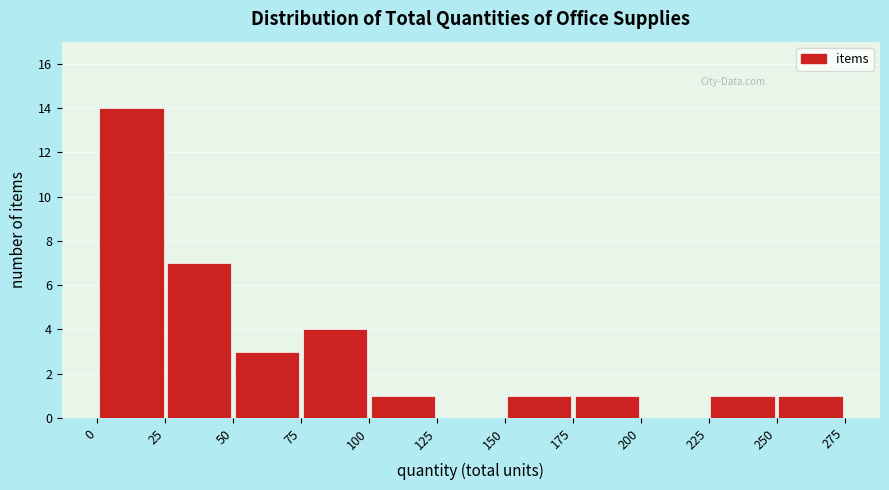

Reading left to right, list every bar in this chart as the range it spans on the x-axis followed by its height. The values are not printed on the chart, so give them approximately, as read against the axis.

0 to 25: 14
25 to 50: 7
50 to 75: 3
75 to 100: 4
100 to 125: 1
125 to 150: 0
150 to 175: 1
175 to 200: 1
200 to 225: 0
225 to 250: 1
250 to 275: 1